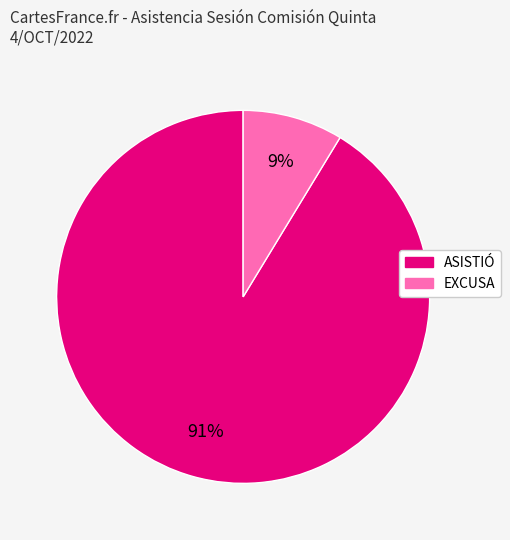

Which category has the biggest portion of the pie?

ASISTIÓ